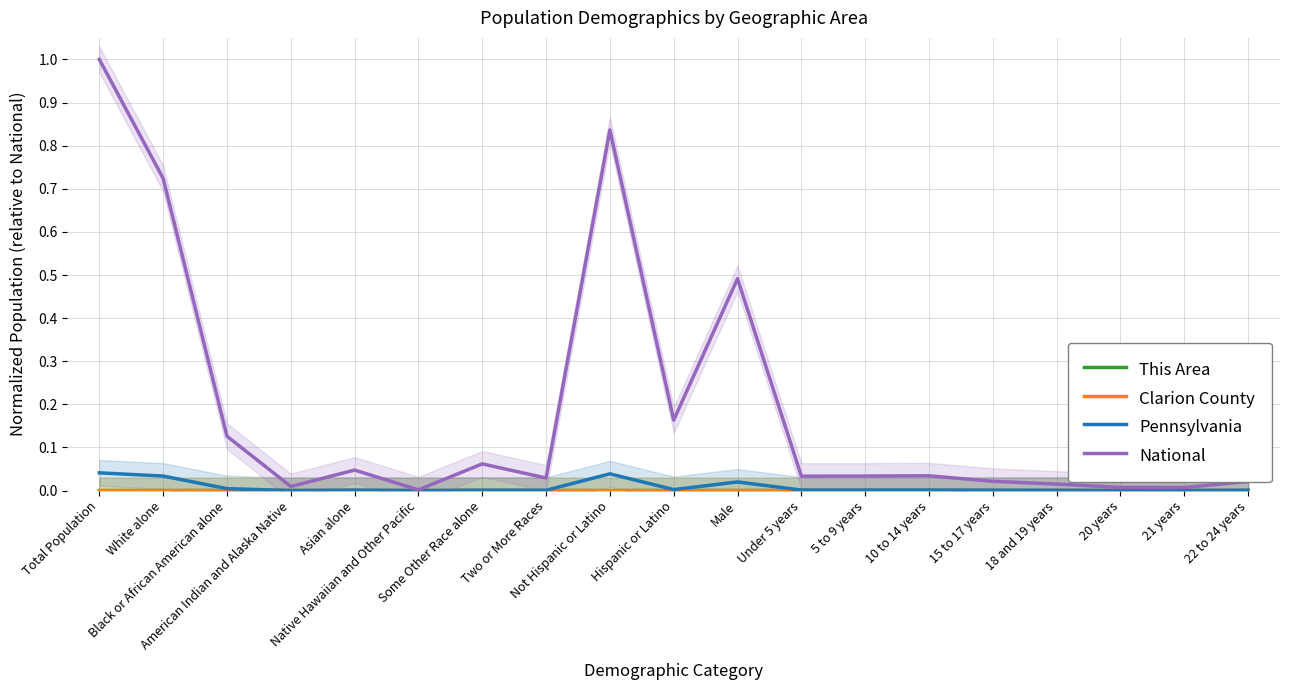

The This Area series shows 0.0 at 21 years. True or false?

False